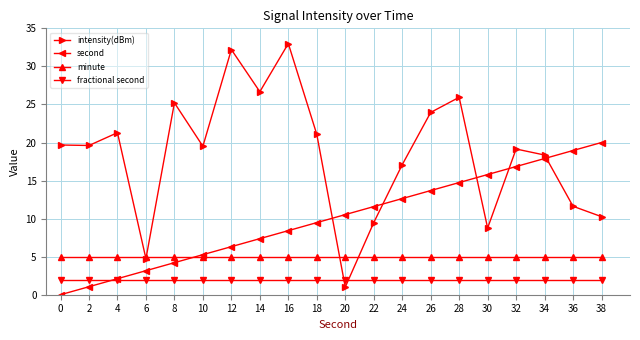

What is the total value across all series at 0?

26.7